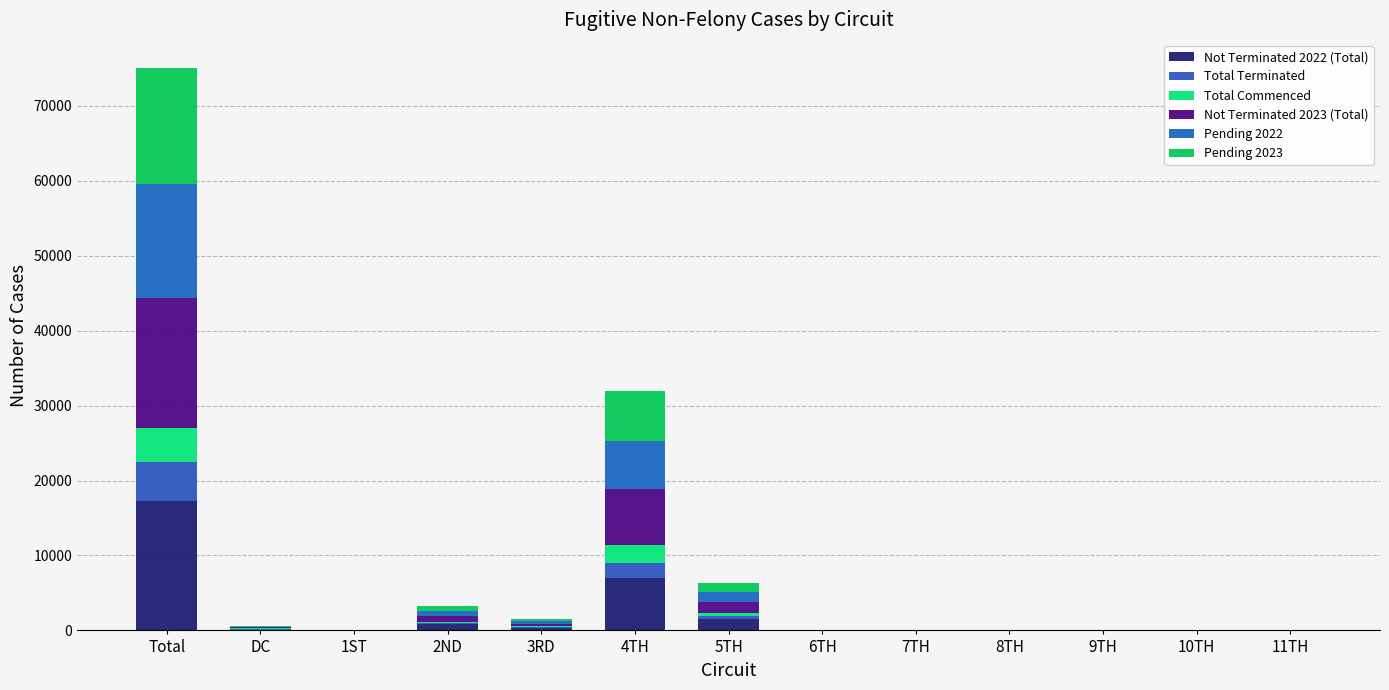

How many categories are shown in the chart?

13